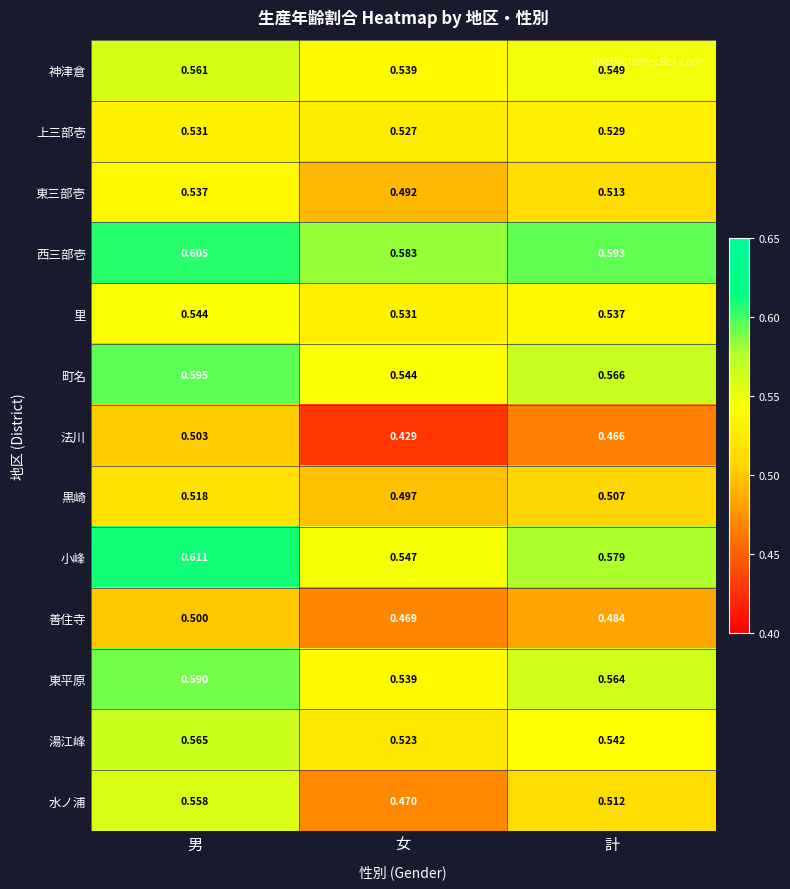

Which series has the widest spread of values?

水ノ浦